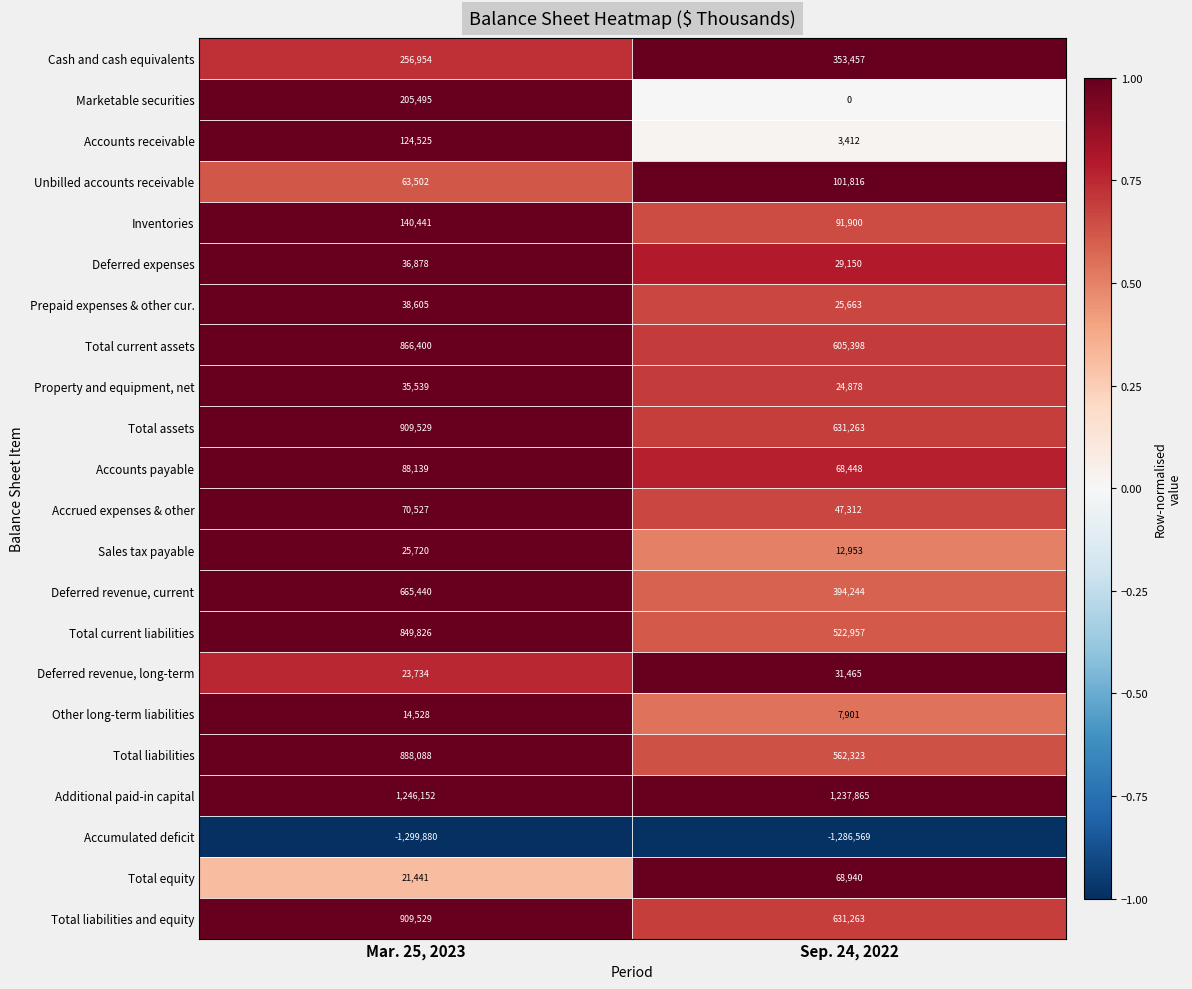

Between Mar. 25, 2023 and Sep. 24, 2022, which series saw the biggest shift?

Total current liabilities